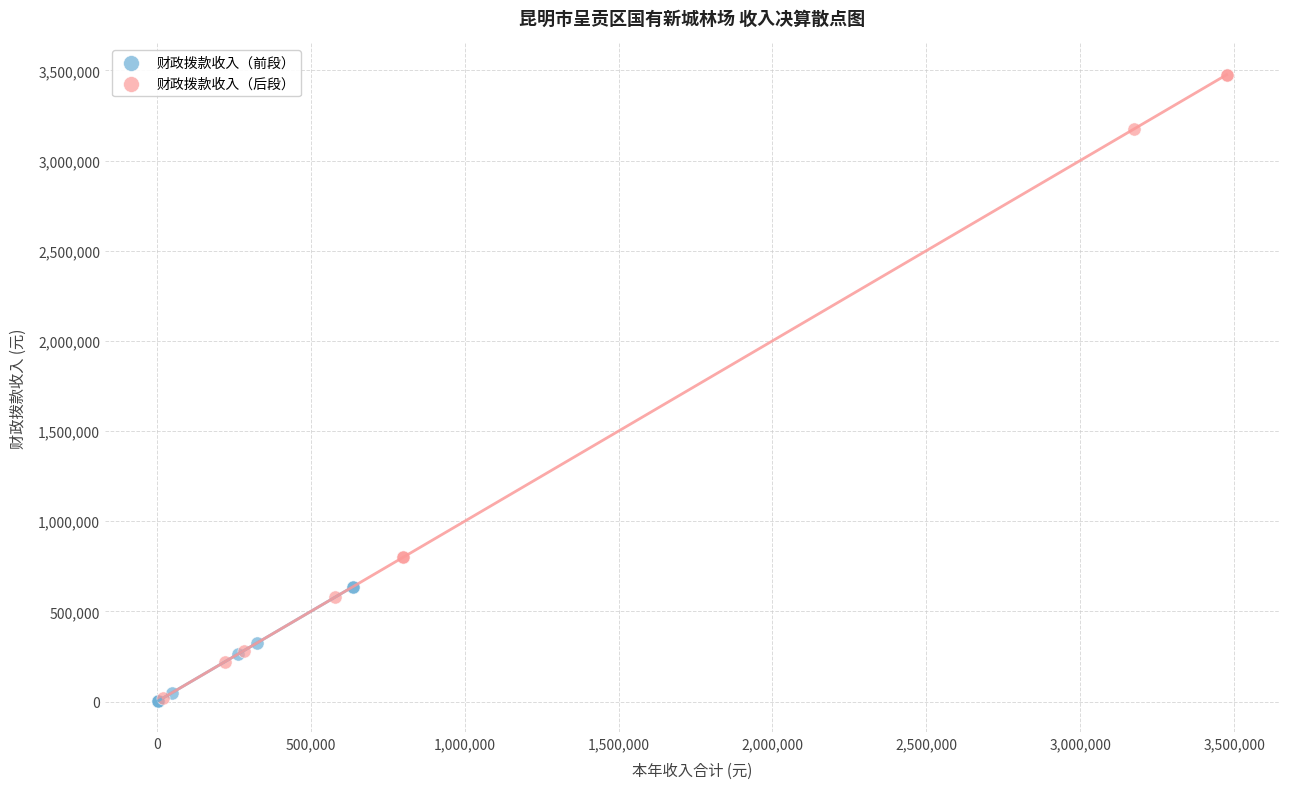

Which series contains the highest Y value?

财政拨款收入（后段）